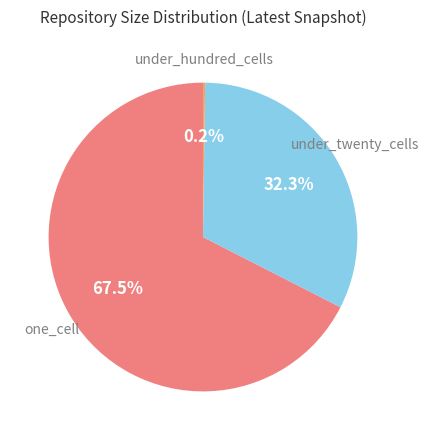

Is there a majority slice in this chart?

Yes